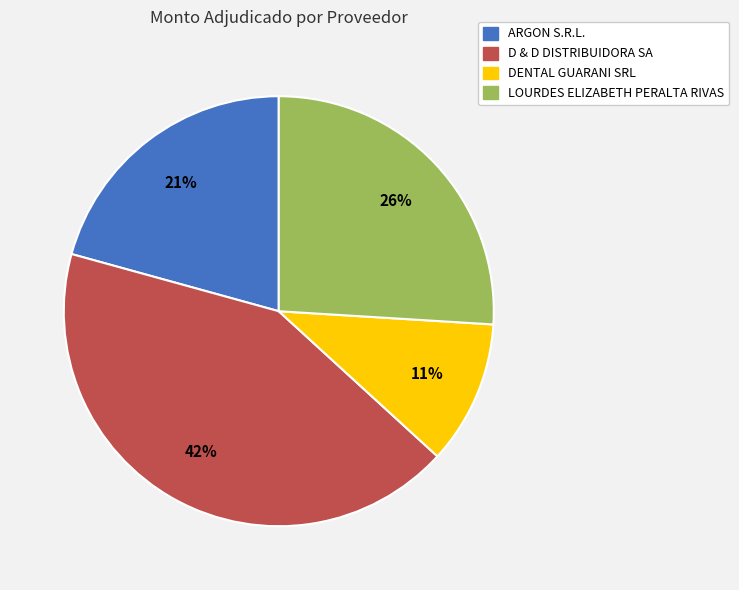

Which category has the biggest portion of the pie?

D & D DISTRIBUIDORA SA